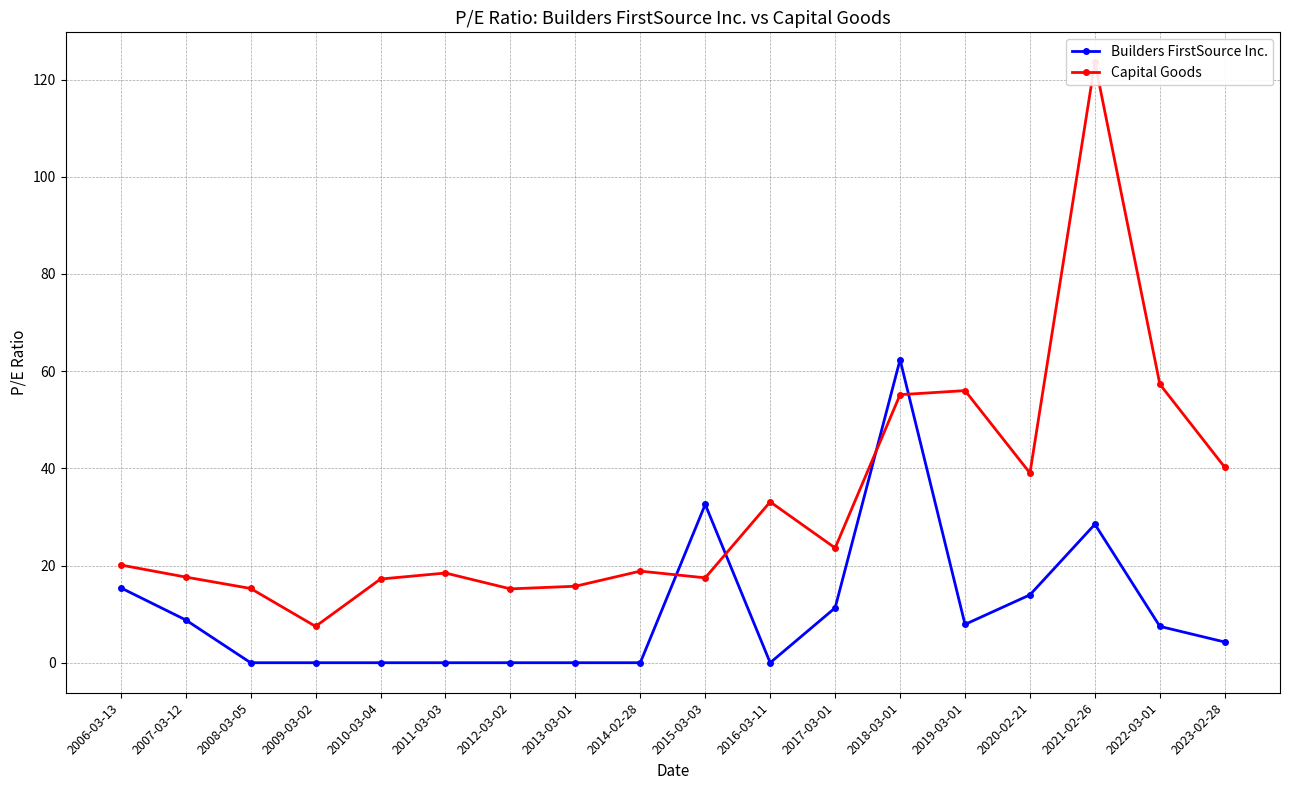

What is the value of the Builders FirstSource Inc. point at the 12th from the left?

11.3